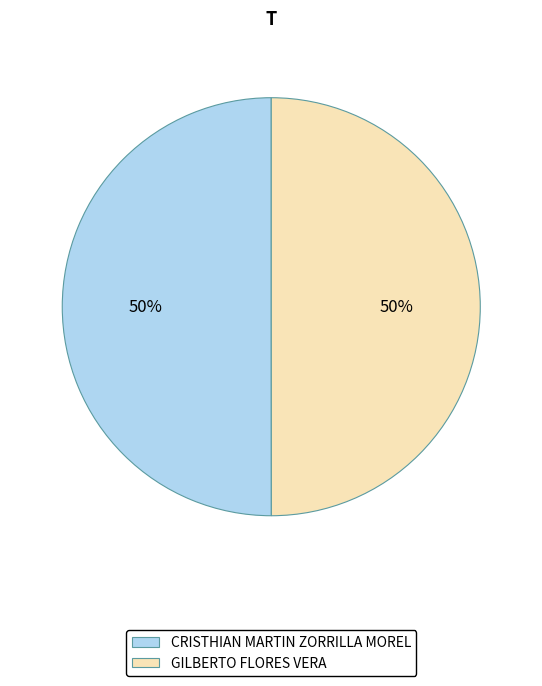

To the nearest percent, what is the average slice percentage?

50%